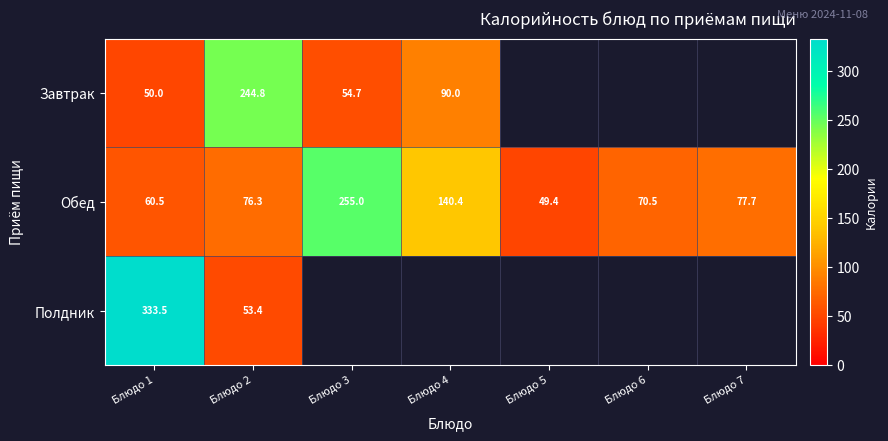

At Блюдо 1, list the series in order from largest to smallest.

Полдник, Обед, Завтрак